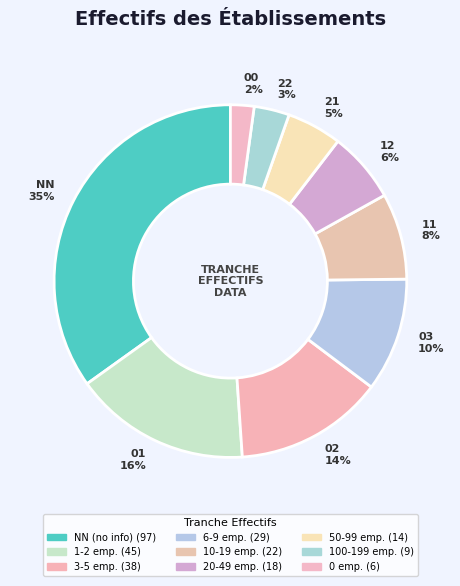

How many slices are in this pie chart?

9